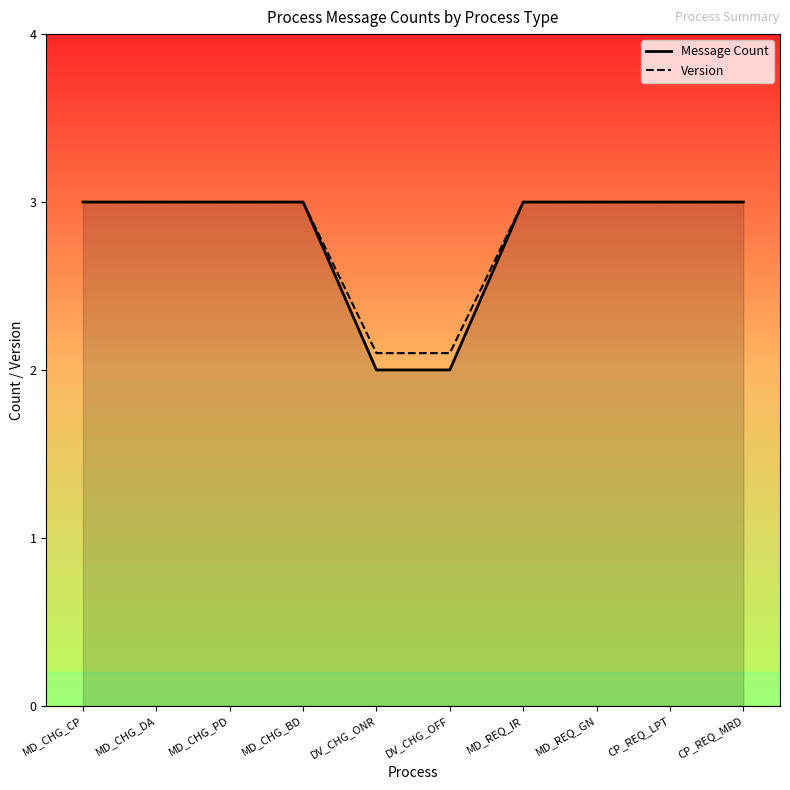

True or false: Message Count and Version cross at least once.

False